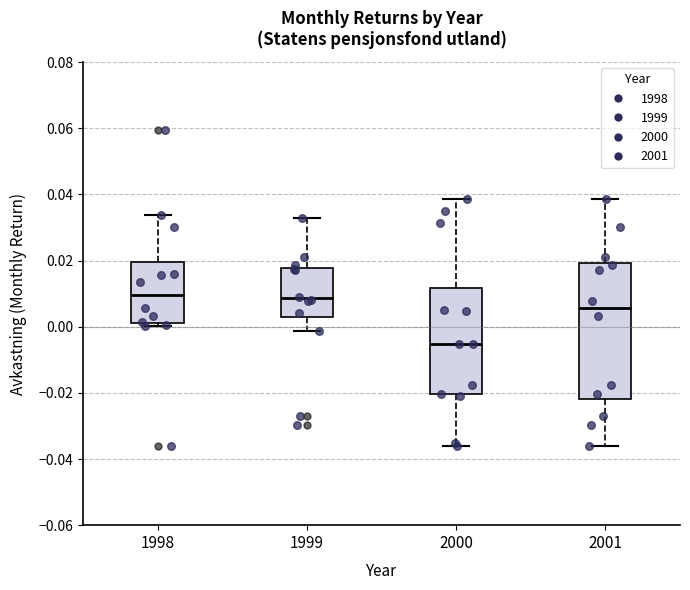

Which box is the tallest, from its lower edge to its upper edge?

2001